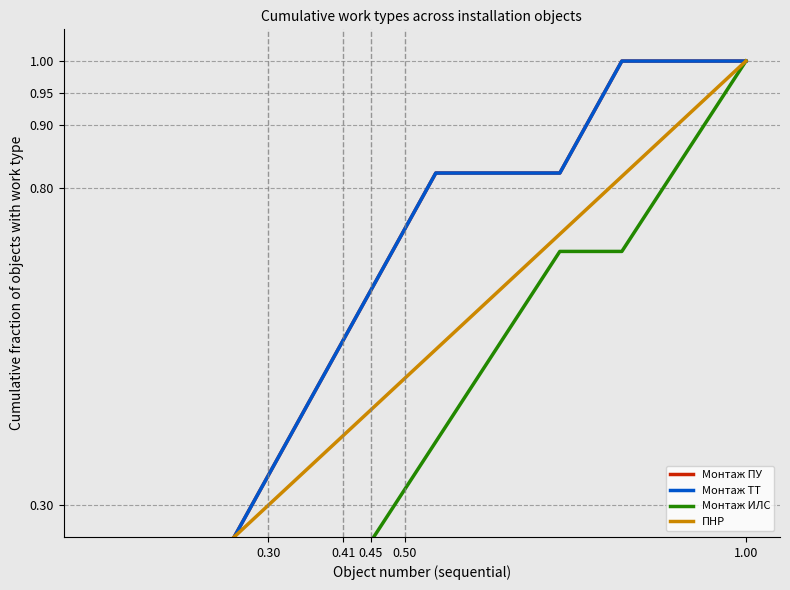

Reading right to left, what are all the values shown in this chart?

Монтаж ПУ: 1.0	1.0	1.0	1.0	1.0	1.0	1.0	0.9	0.9	0.8	0.8	0.8	0.8	0.8	0.8	0.8	0.8	0.7	0.6	0.6	0.5	0.5	0.4	0.4	0.3	0.2	0.2	0.1	0.1	0.0	0.0	0.0	0.0
Монтаж ТТ: 1.0	1.0	1.0	1.0	1.0	1.0	1.0	0.9	0.9	0.8	0.8	0.8	0.8	0.8	0.8	0.8	0.8	0.7	0.6	0.6	0.5	0.5	0.4	0.4	0.3	0.2	0.2	0.1	0.1	0.0	0.0	0.0	0.0
Монтаж ИЛС: 1.0	0.9	0.9	0.8	0.8	0.8	0.7	0.7	0.7	0.7	0.7	0.6	0.6	0.5	0.5	0.4	0.3	0.3	0.2	0.2	0.1	0.1	0.1	0.1	0.1	0.1	0.1	0.1	0.1	0.1	0.0	0.0	0.0
ПНР: 1.0	1.0	0.9	0.9	0.9	0.8	0.8	0.8	0.8	0.7	0.7	0.7	0.6	0.6	0.6	0.5	0.5	0.5	0.5	0.4	0.4	0.4	0.3	0.3	0.3	0.2	0.2	0.2	0.2	0.1	0.1	0.1	0.0